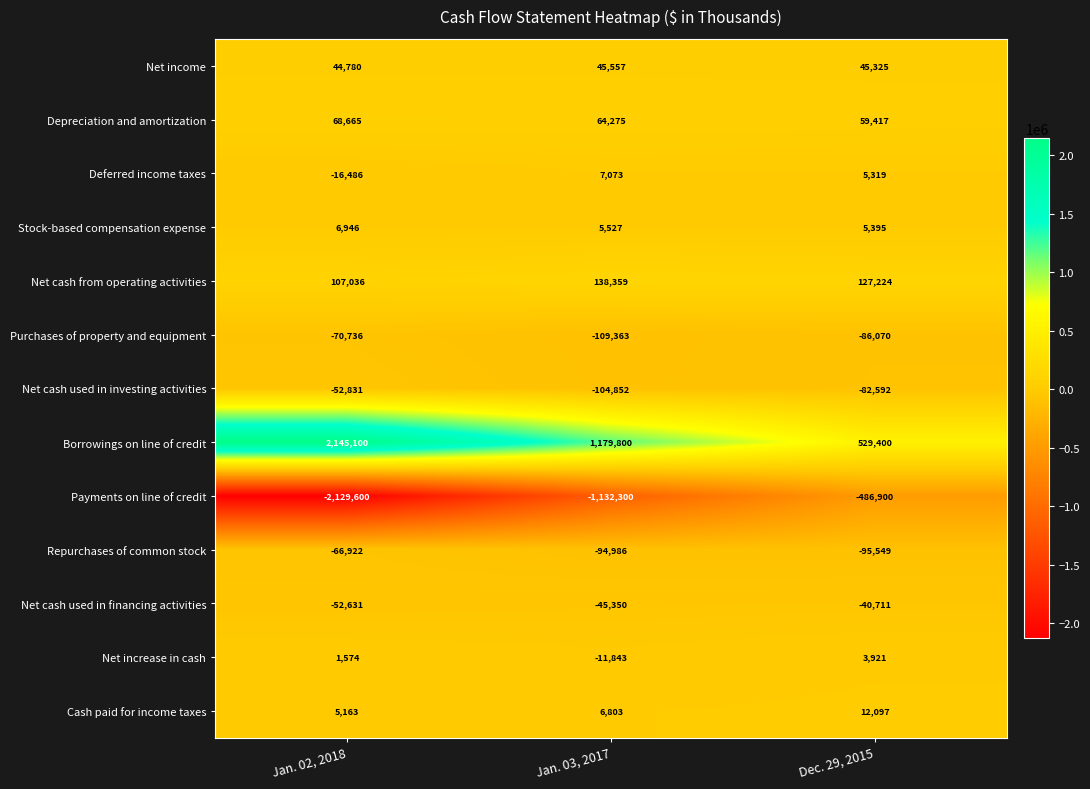

At which label does Depreciation and amortization reach its peak?

Jan. 02, 2018